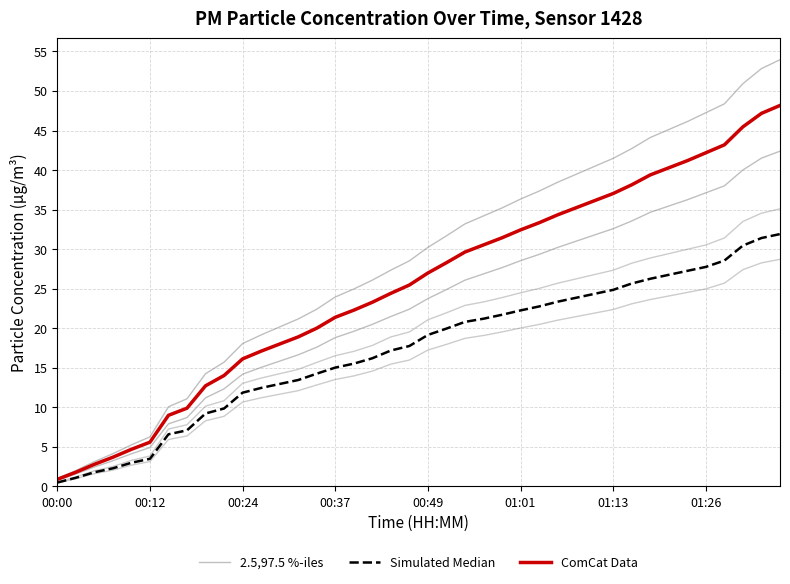

At how many categories does at least one series exceed 8?

34